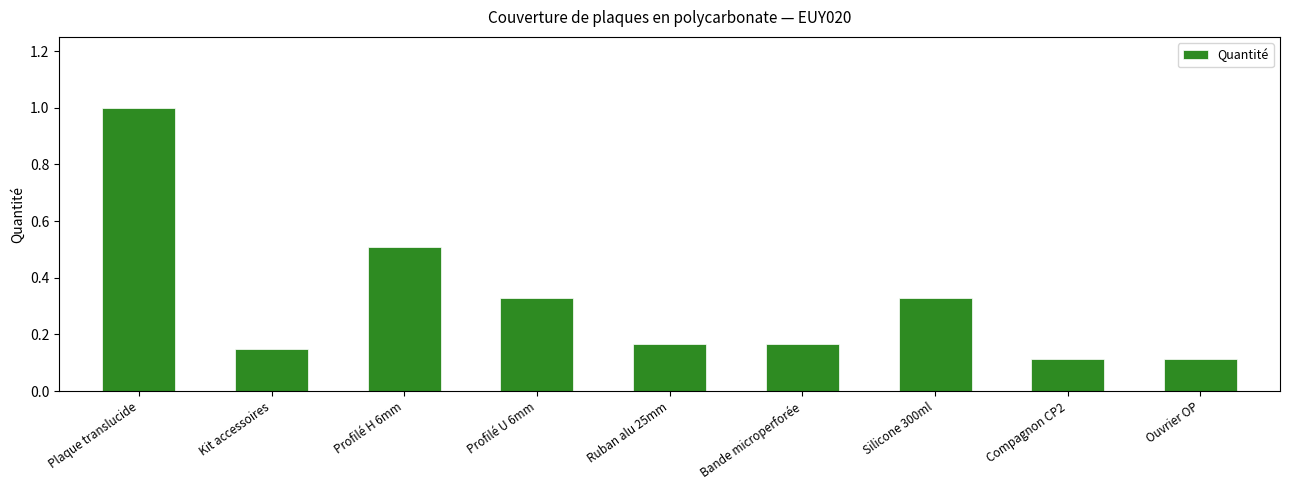

What is the difference between the maximum and minimum values?

0.9